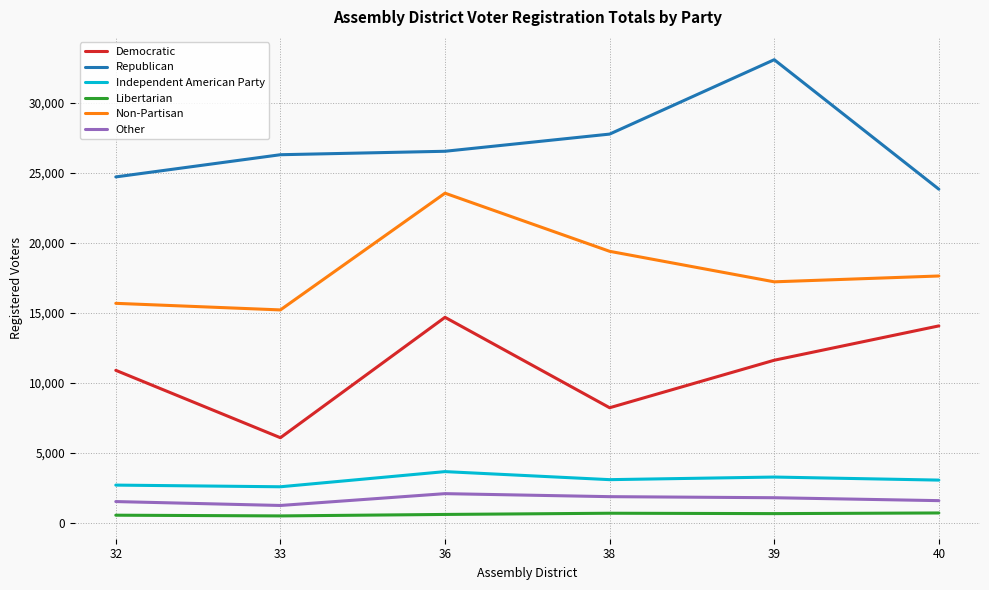

Which series has the largest range (max minus min)?

Republican